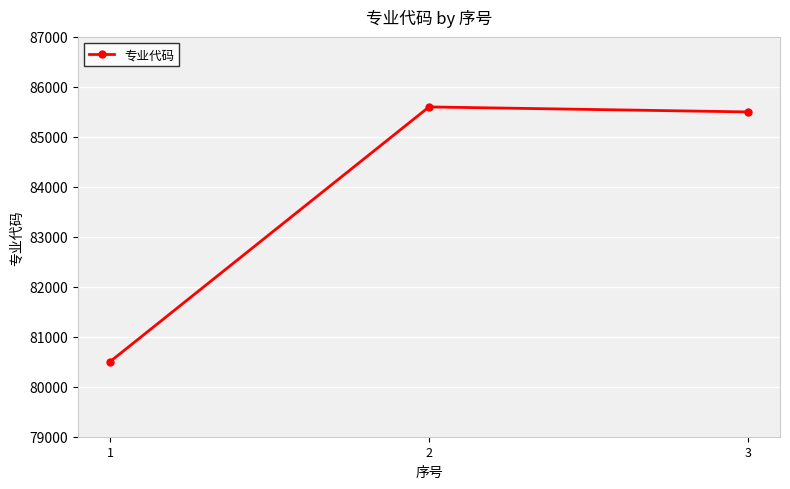

What is the sum of all values?

251600